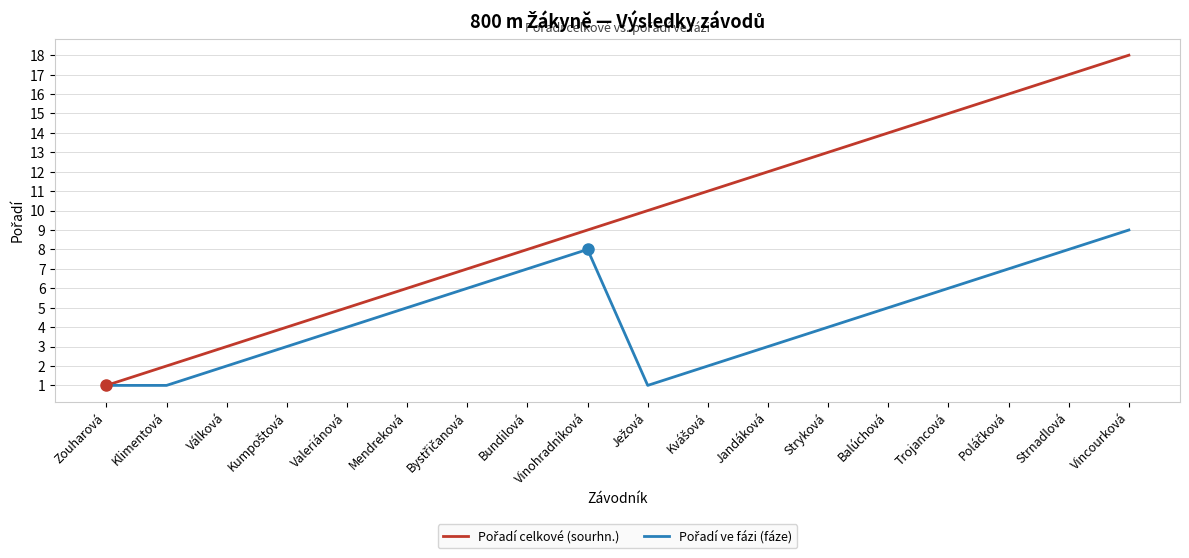

What is the spread (max minus min) of values at Strnadlová?

9